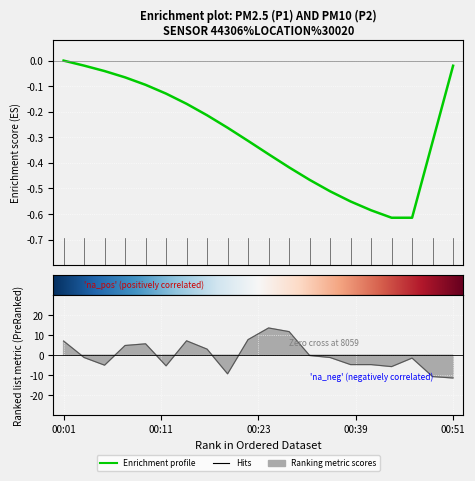

List the labels in order of value, smallest first.

00:51, 00:48, 00:21, 00:44, 00:14, 00:06, 00:39, 00:41, 00:46, 00:04, 00:36, 00:34, 00:19, 00:09, 00:11, 00:01, 00:16, 00:23, 00:28, 00:26